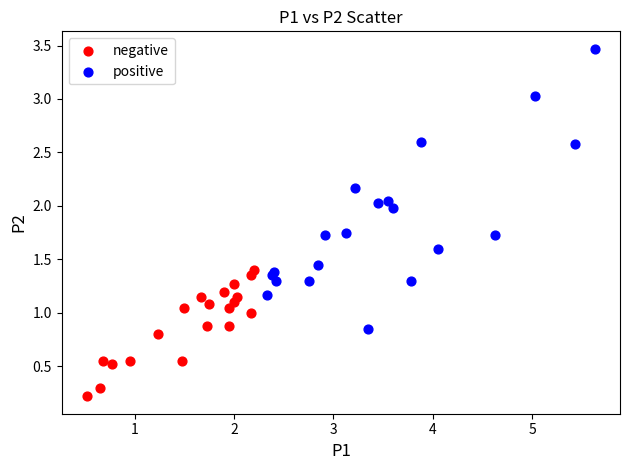

What are all the series names shown in the legend?

negative, positive